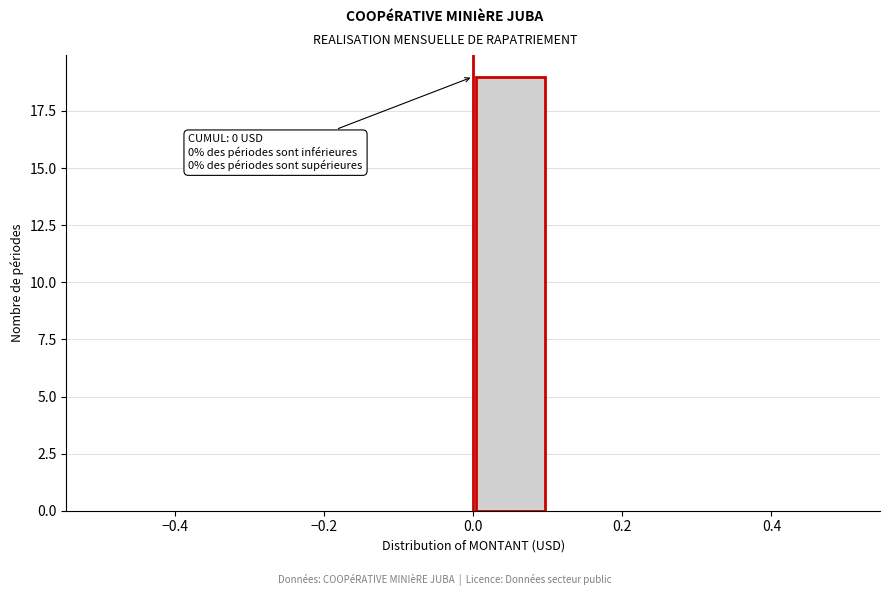

Over which range of the x-axis is the bar tallest?

0.0 to 0.1